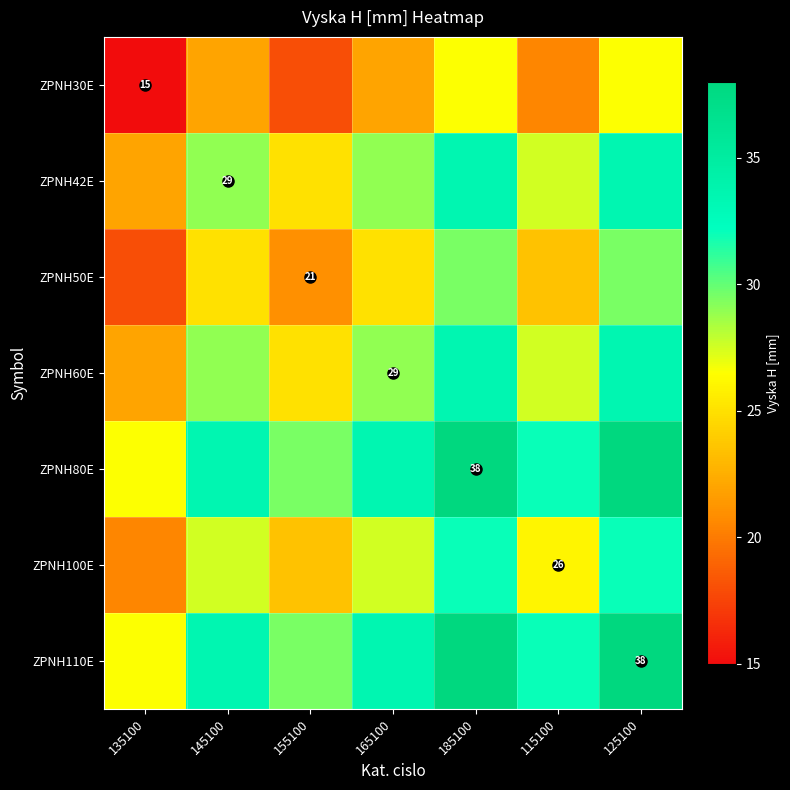

What is the minimum value for ZPNH80E?

26.5